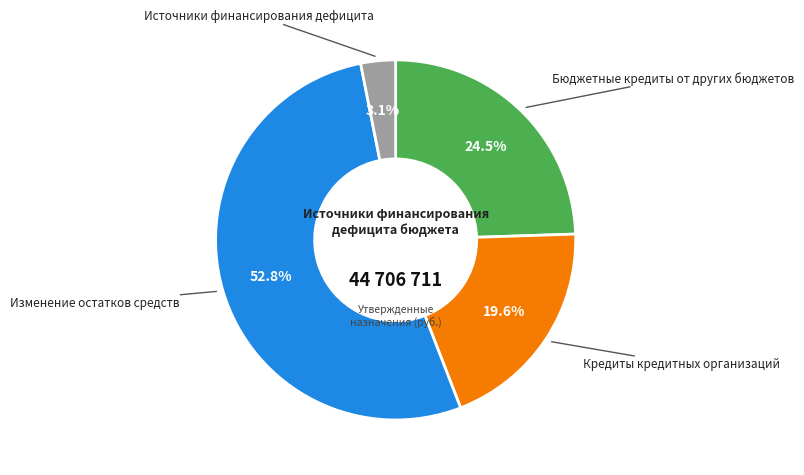

Is there any slice that represents more than half of the pie?

Yes